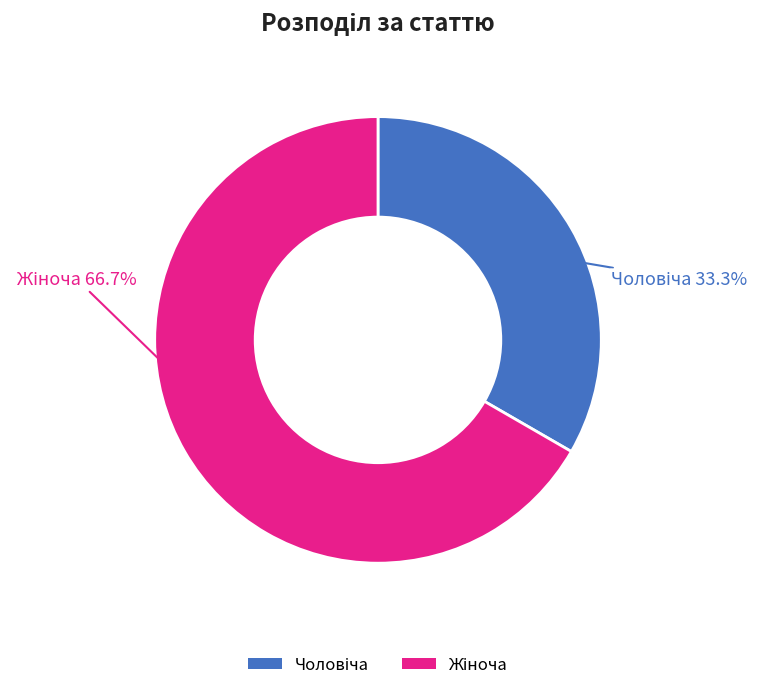

Is there any slice that represents more than half of the pie?

Yes